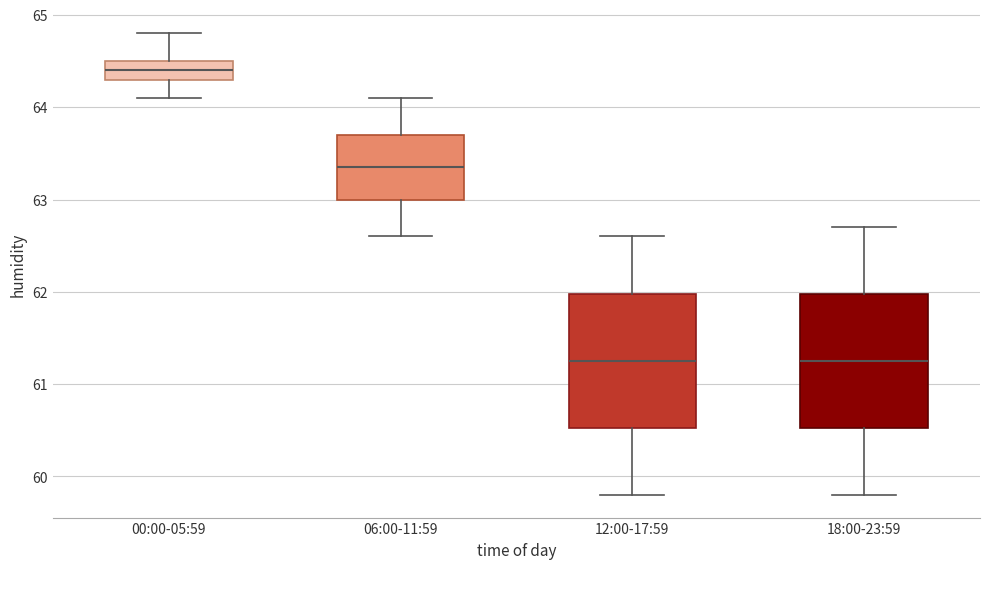

Reading left to right, transcribe this box plot: for each box, give where its median line is, the range the box spans, and where its two whiskers end, as read against the y-axis. The values are not printed on the chart, so give them approximately, as read against the axis.

00:00-05:59: median 64.4, box 64.3 to 64.5, whiskers 64.1 to 64.8
06:00-11:59: median 63.4, box 63.0 to 63.7, whiskers 62.6 to 64.1
12:00-17:59: median 61.3, box 60.5 to 62.0, whiskers 59.8 to 62.6
18:00-23:59: median 61.3, box 60.5 to 62.0, whiskers 59.8 to 62.7